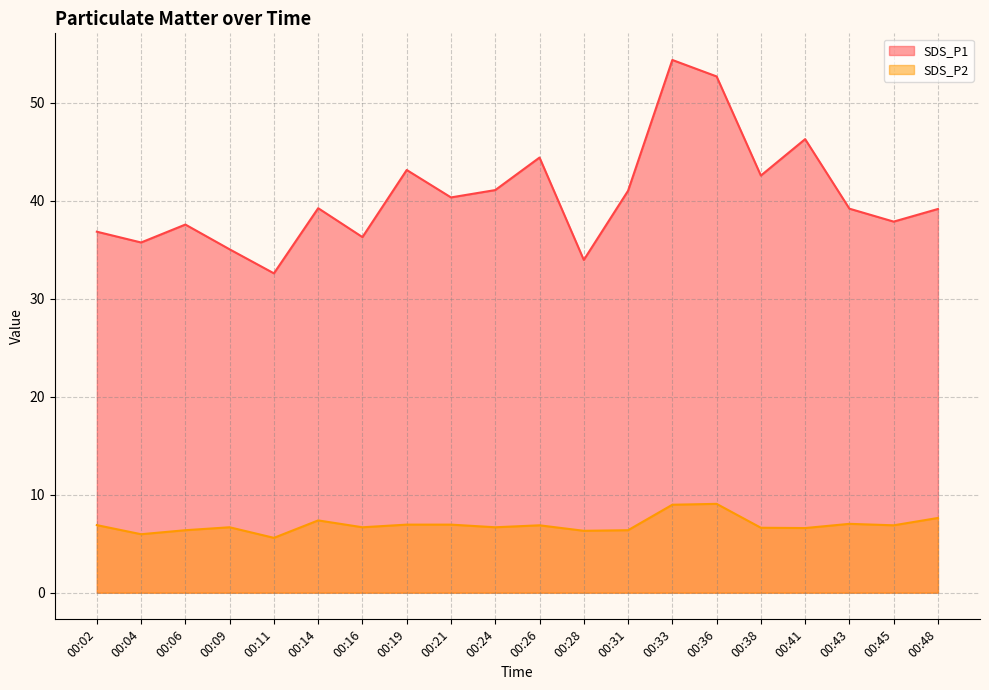

At which category does SDS_P2 reach its first local valley?

00:04